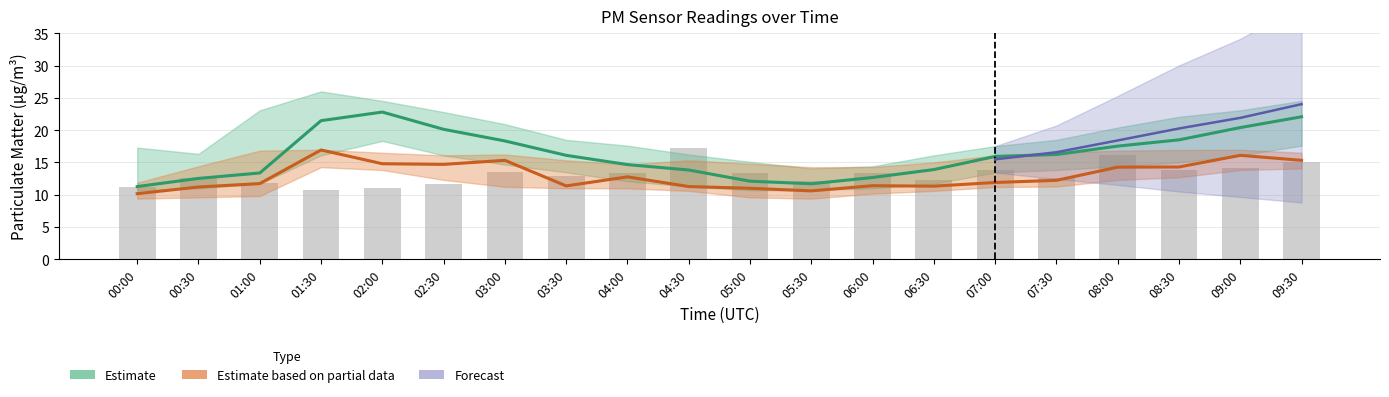

Reading left to right, transcribe all the data shown in this chart.

11.3	12.5	11.8	10.7	11.0	11.7	13.5	13.0	13.3	17.3	13.4	12.1	13.4	12.3	13.9	12.7	16.1	13.9	14.1	15.1